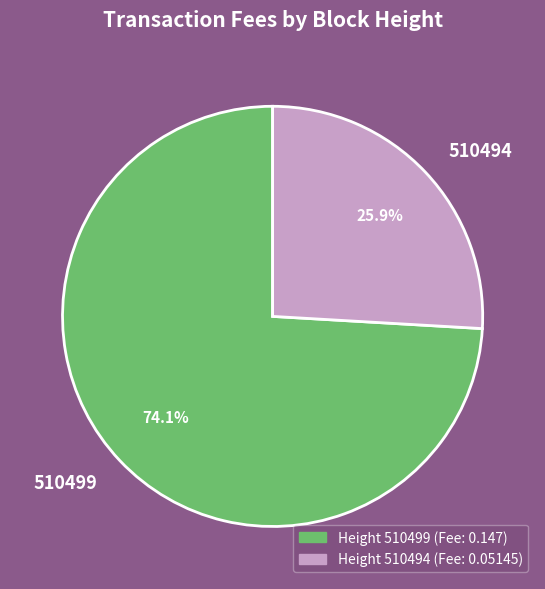

Rank the categories by value from highest to lowest.

510499, 510494